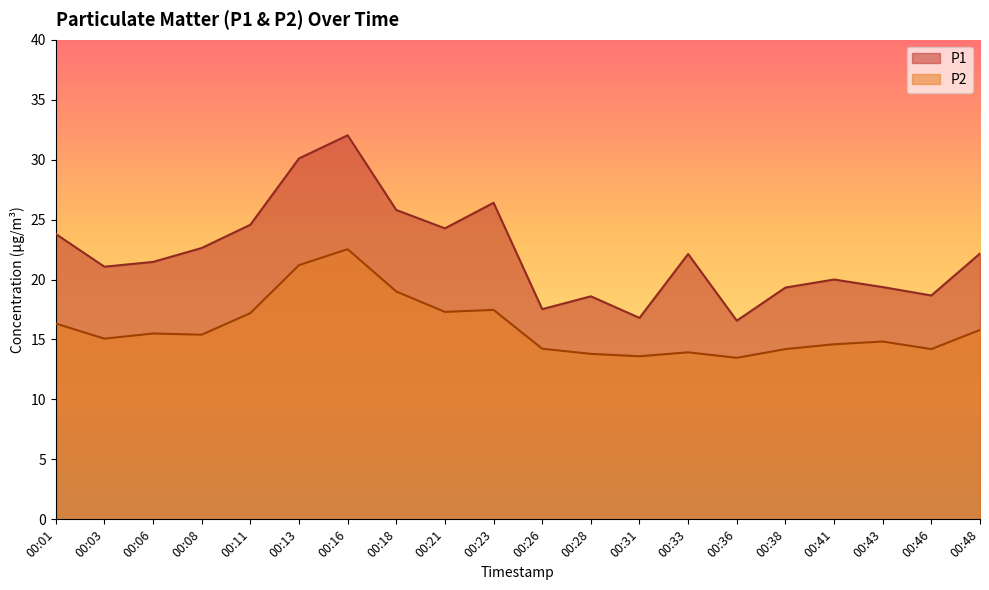

What are all the series names shown in the legend?

P1, P2